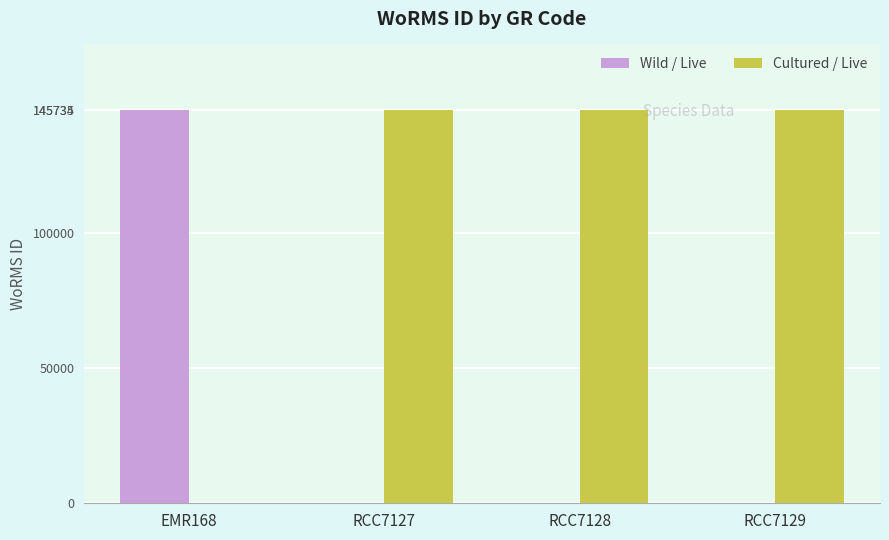

Which series has the largest total across all categories?

Cultured / Live